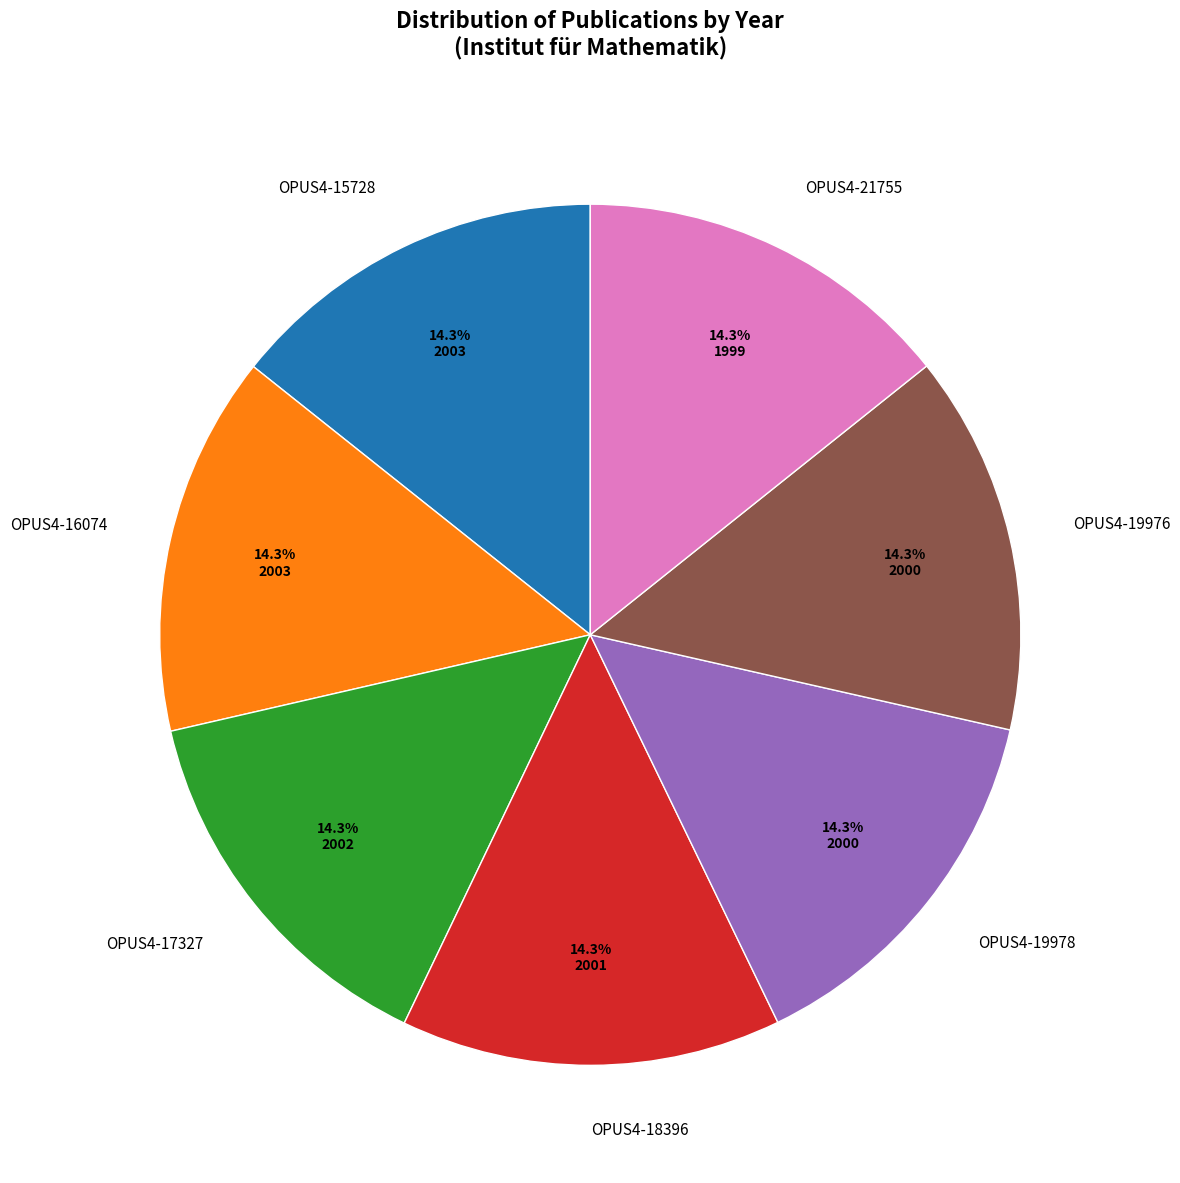

The OPUS4-21755 slice represents 14% of the pie. True or false?

True